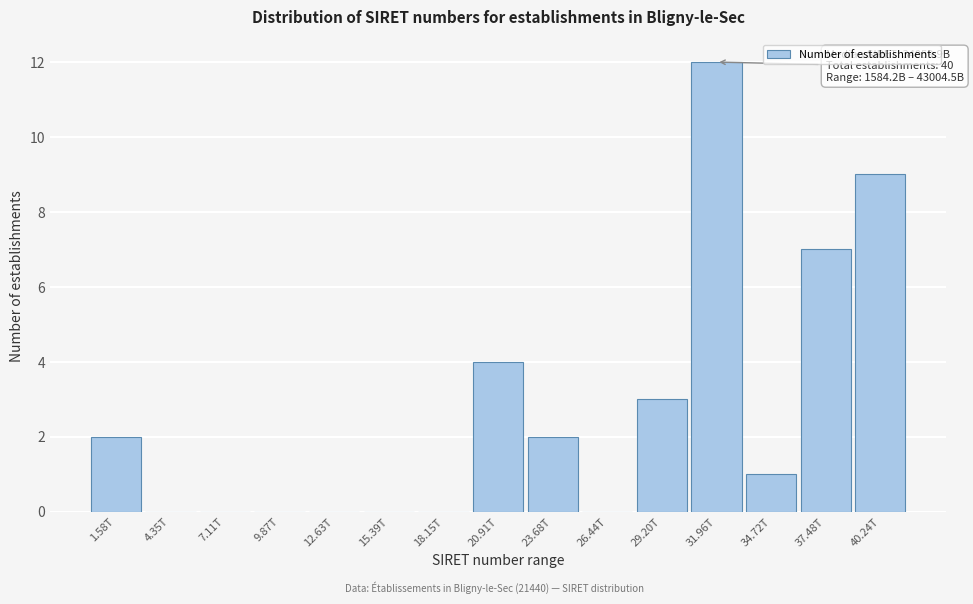

Reading left to right, what are all the values shown in this chart?

1.58T=2	4.35T=0	7.11T=0	9.87T=0	12.63T=0	15.39T=0	18.15T=0	20.91T=4	23.68T=2	26.44T=0	29.20T=3	31.96T=12	34.72T=1	37.48T=7	40.24T=9